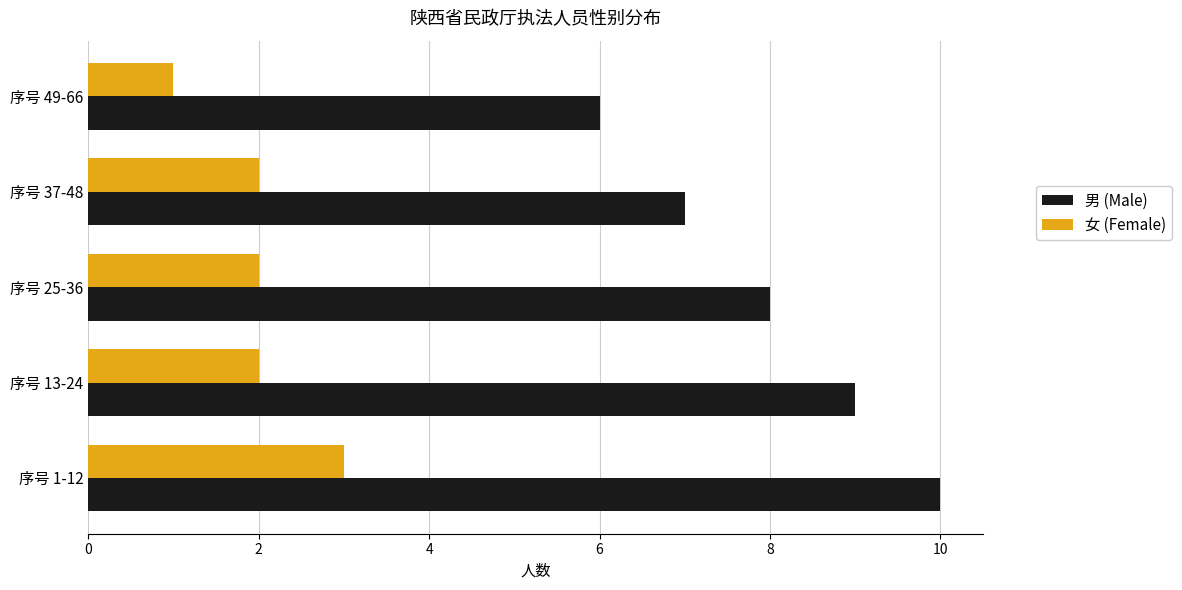

The value of 男 (Male) at 序号 49-66 is 1. True or false?

False